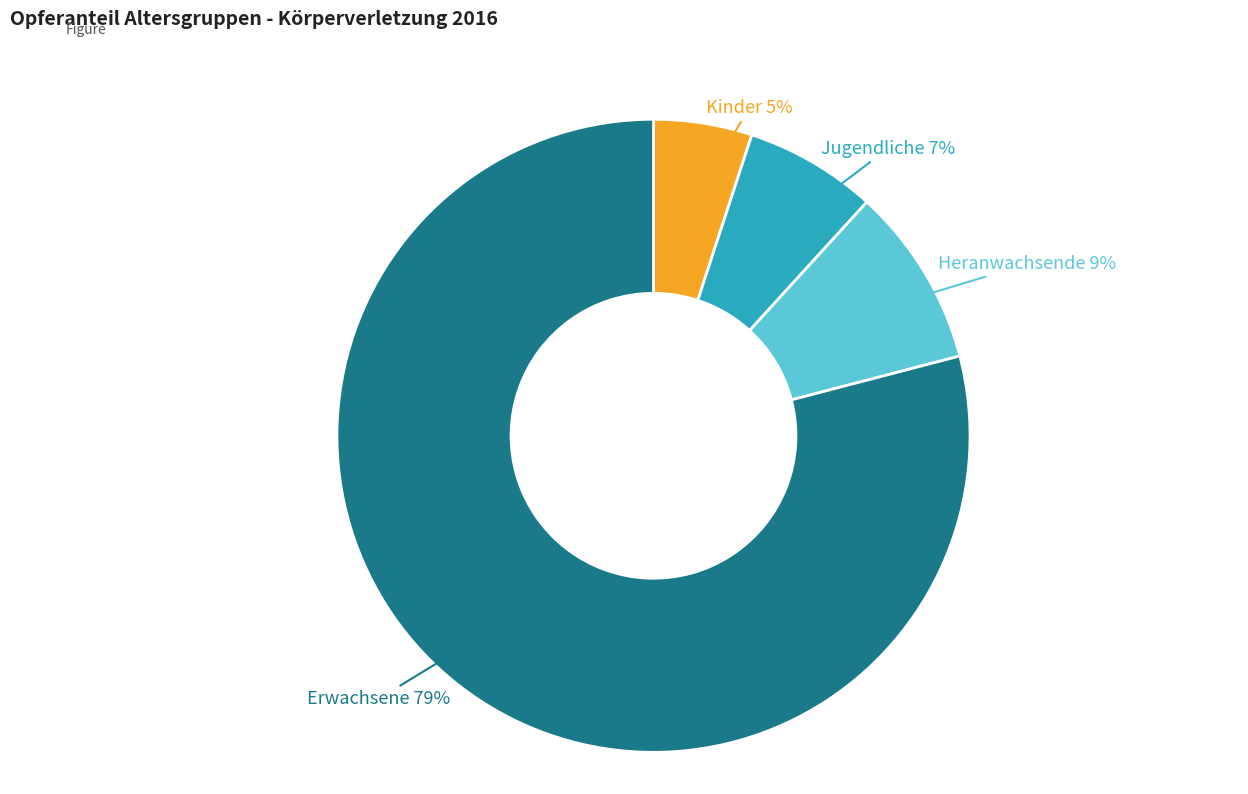

To the nearest percent, what is the difference between the largest and smallest slice percentages?

74%